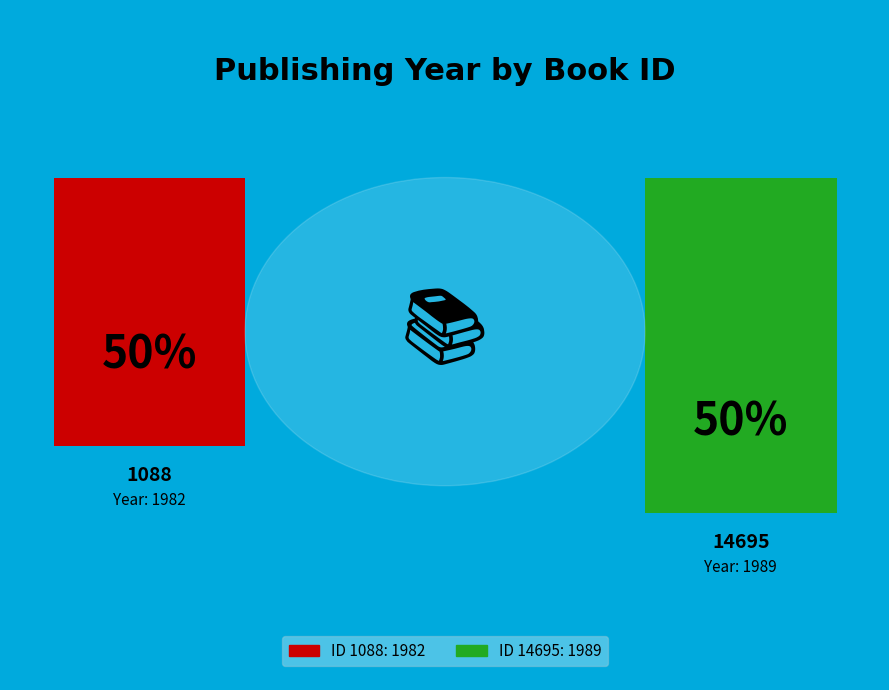

Which slice is the smallest?

1088